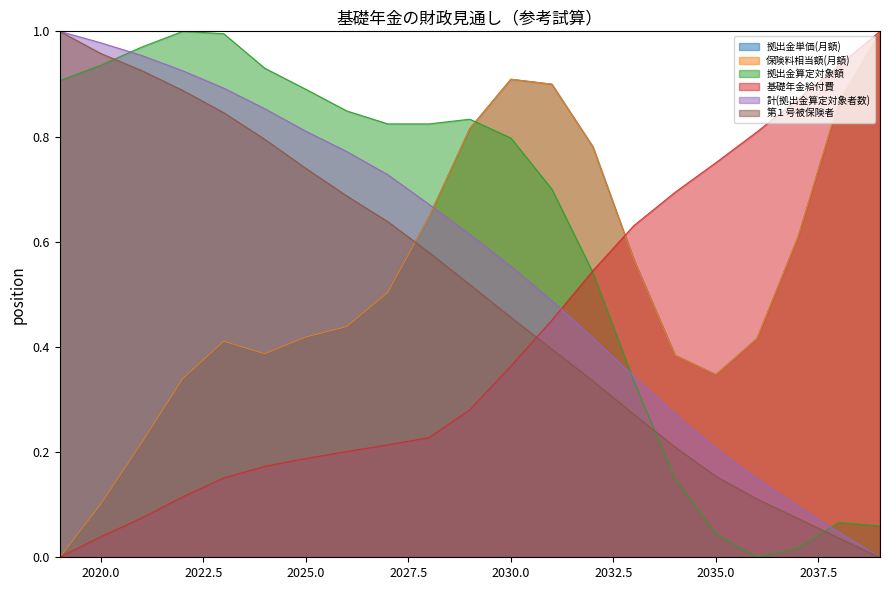

Where is 基礎年金給付費 nearest to the value 0?

2019